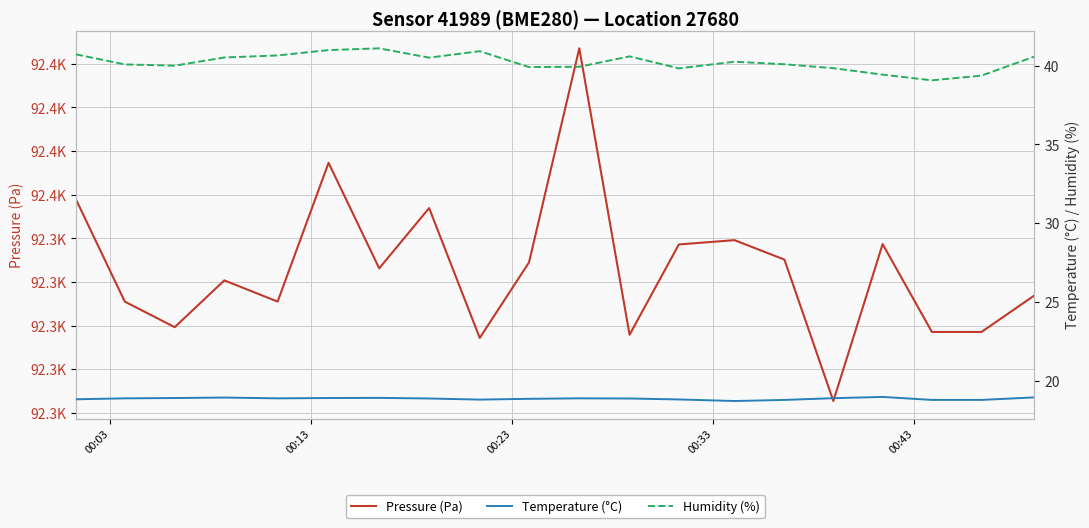

Reading left to right, list all the values displayed in this chart.

Pressure (Pa): 92358.0	92311.0	92299.3	92320.8	92311.0	92374.6	92326.3	92353.9	92294.4	92329.0	92427.1	92295.8	92337.2	92339.2	92330.3	92265.5	92337.4	92297.1	92297.1	92313.9
Temperature (°C): 18.8	18.9	18.9	18.9	18.9	18.9	18.9	18.9	18.8	18.9	18.9	18.9	18.8	18.7	18.8	18.9	19.0	18.8	18.8	18.9
Humidity (%): 40.7	40.1	40.0	40.5	40.6	41.0	41.1	40.5	40.9	39.9	39.9	40.6	39.8	40.2	40.1	39.8	39.4	39.1	39.4	40.6